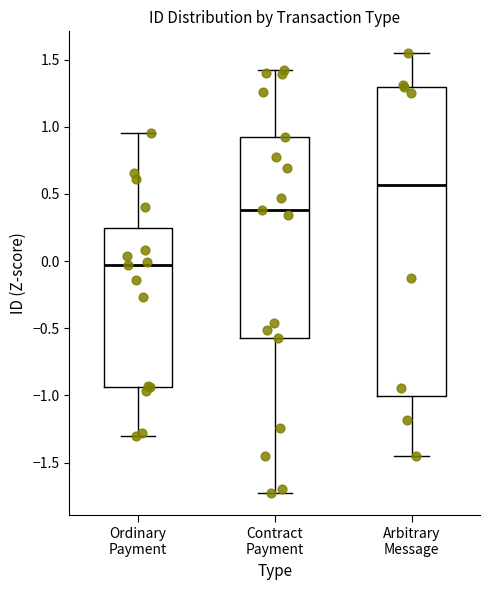

Comparing the boxes themselves (not the whiskers), which one is the tallest?

Arbitrary Message